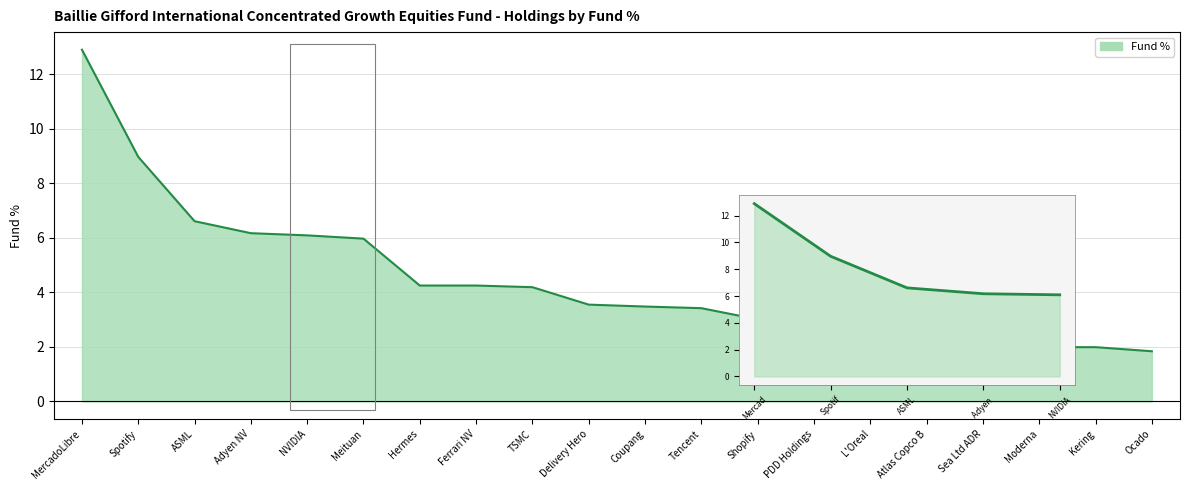

Which category has the lowest value across all series?

NVIDIA